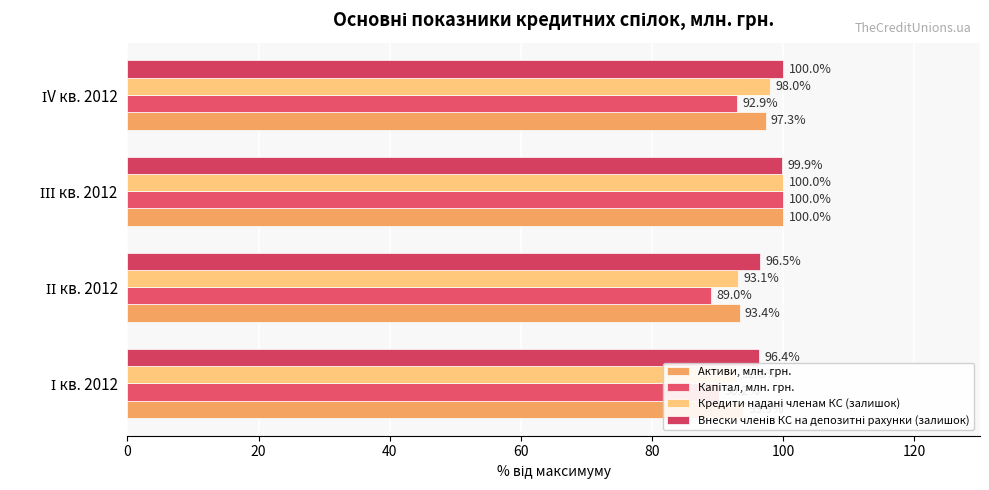

What is the difference between the maximum and minimum values in the Активи, млн. грн. series?

6.6